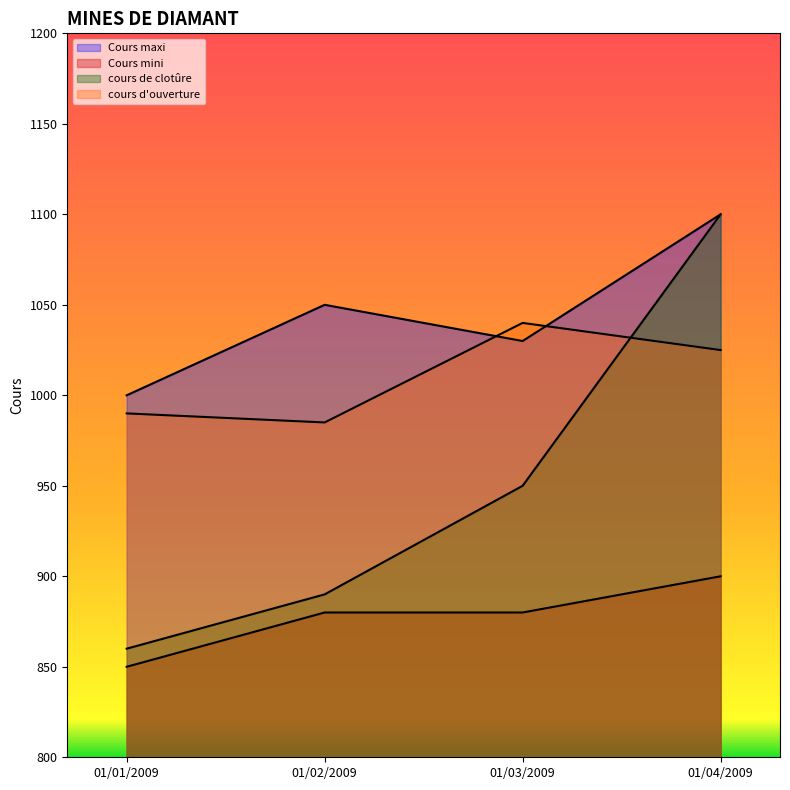

What are all the series names shown in the legend?

Cours maxi, Cours mini, cours de clotûre, cours d'ouverture